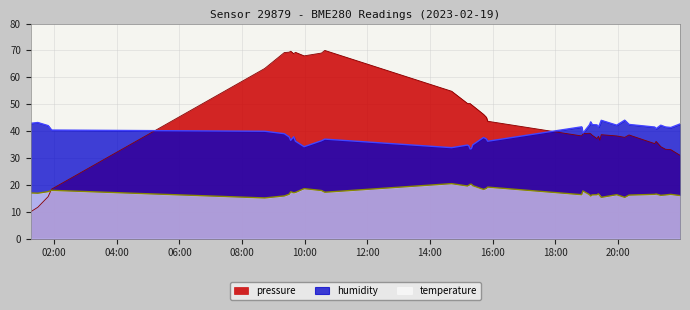

How many lines are shown in the chart?

3